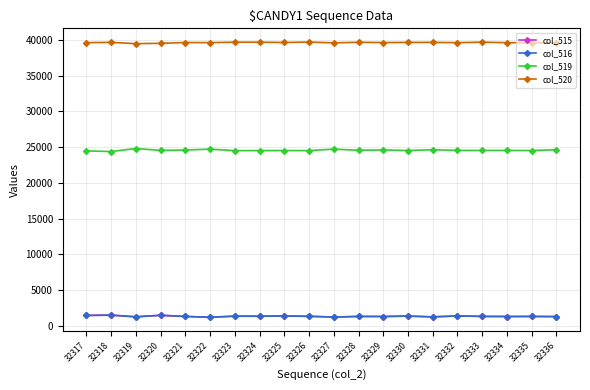

What is the approximate value of col_515 at 32320?

1434